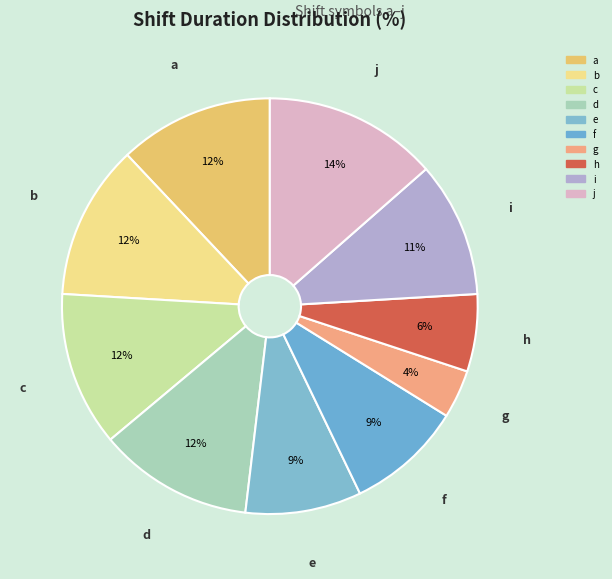

Between e and c, which is larger?

c